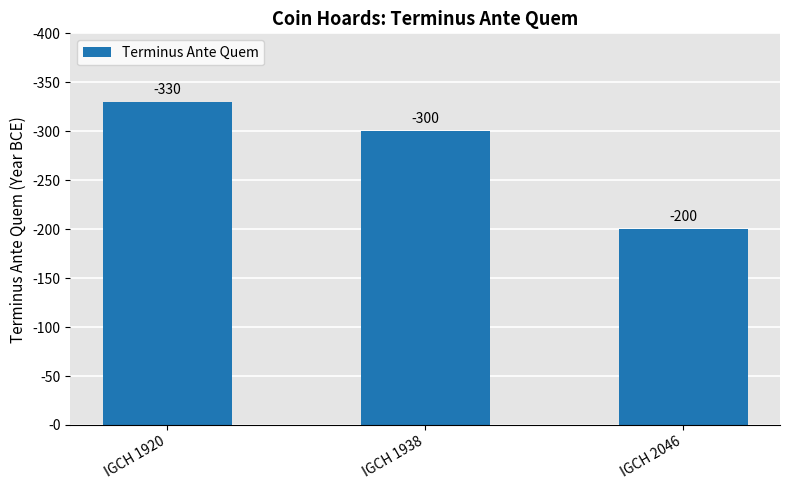

Reading left to right, what are all the values shown in this chart?

IGCH 1920=330	IGCH 1938=300	IGCH 2046=200